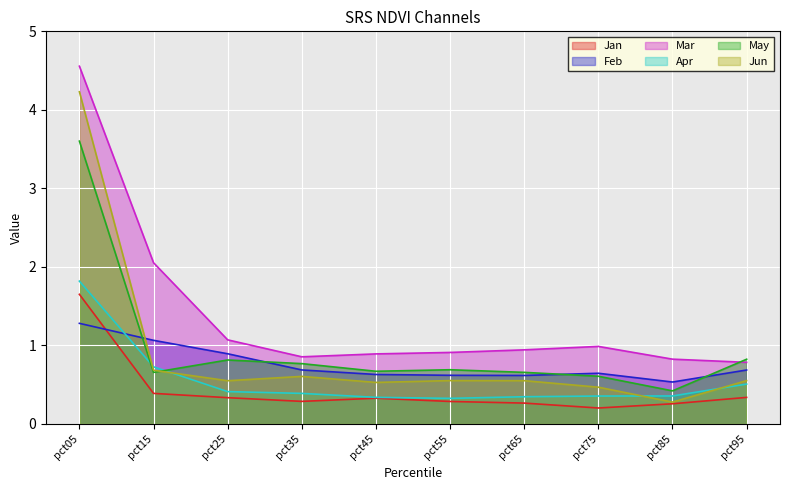

Which category has the lowest value across all series?

pct75